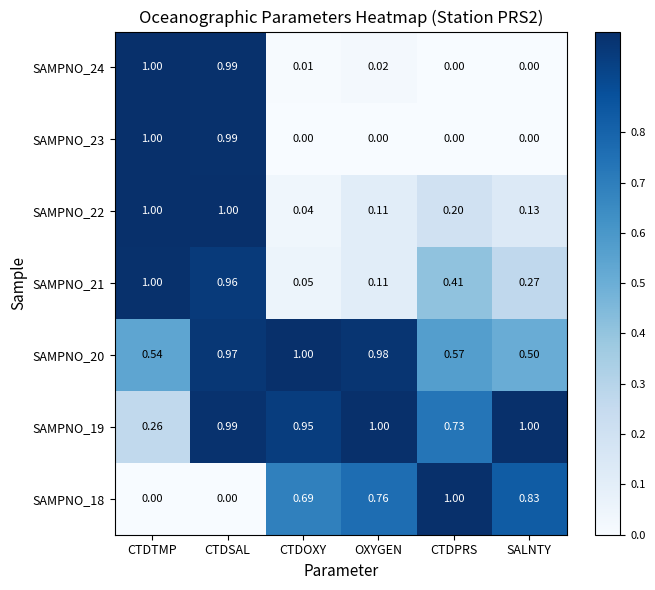

Where is SAMPNO_21 nearest to the value 0?

CTDOXY